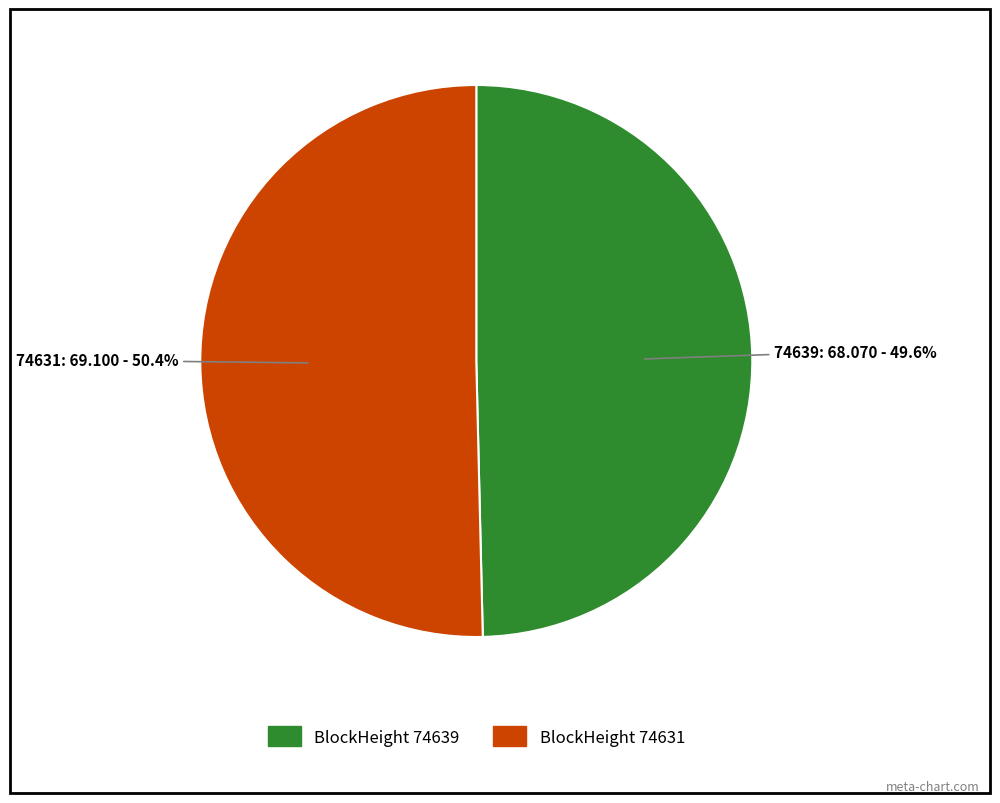

Does any single category account for the majority?

Yes